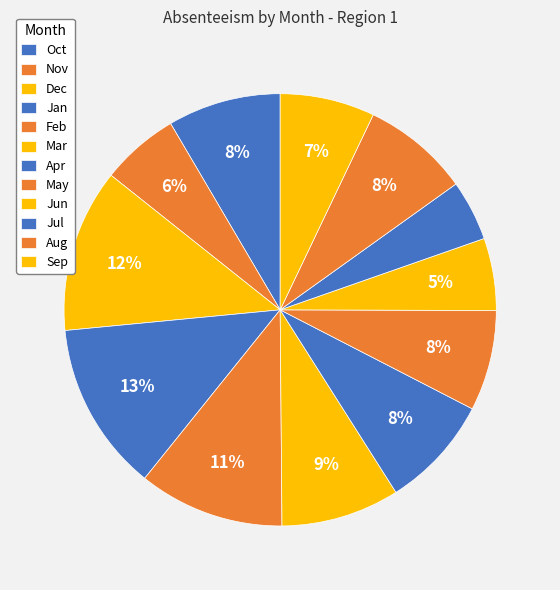

Is there a majority slice in this chart?

No